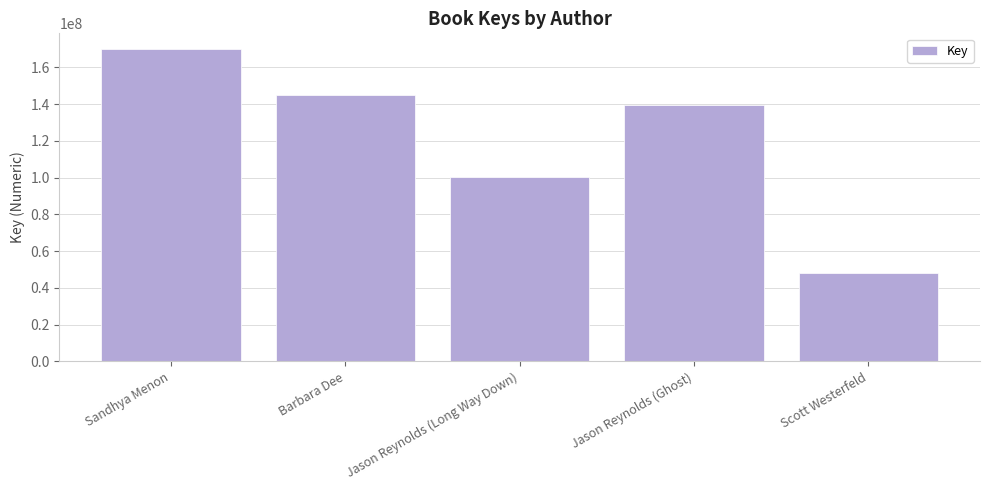

What is the change in value from Sandhya Menon to Scott Westerfeld?

-122093367